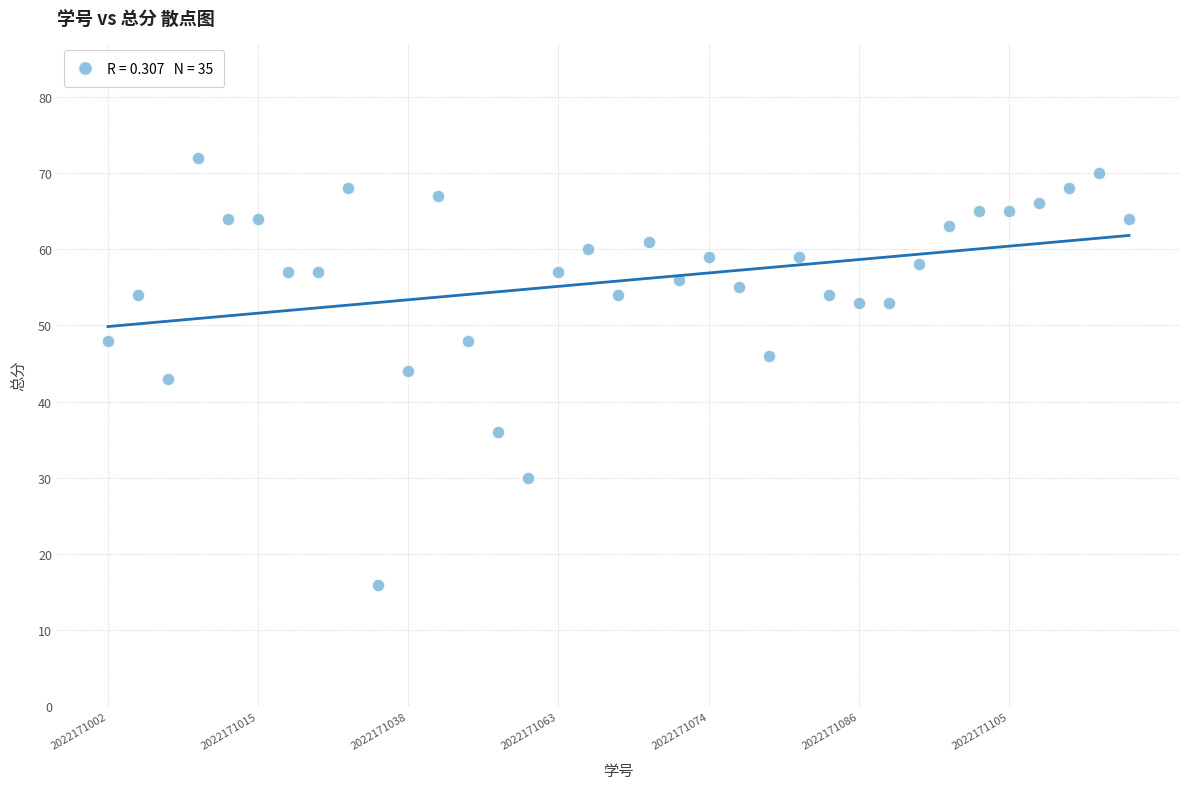

What is the range of Y values (max minus min)?

56